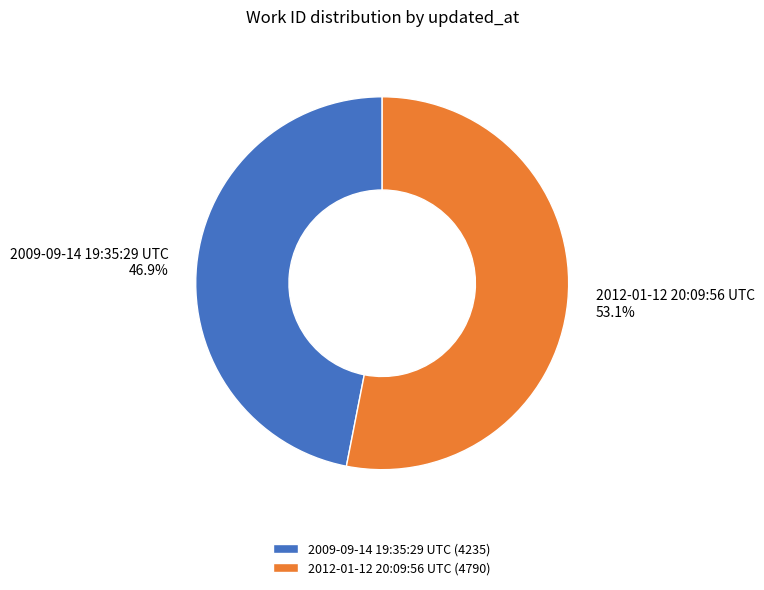

What is the total percentage of 2012-01-12 20:09:56 UTC and 2009-09-14 19:35:29 UTC?

100.0%